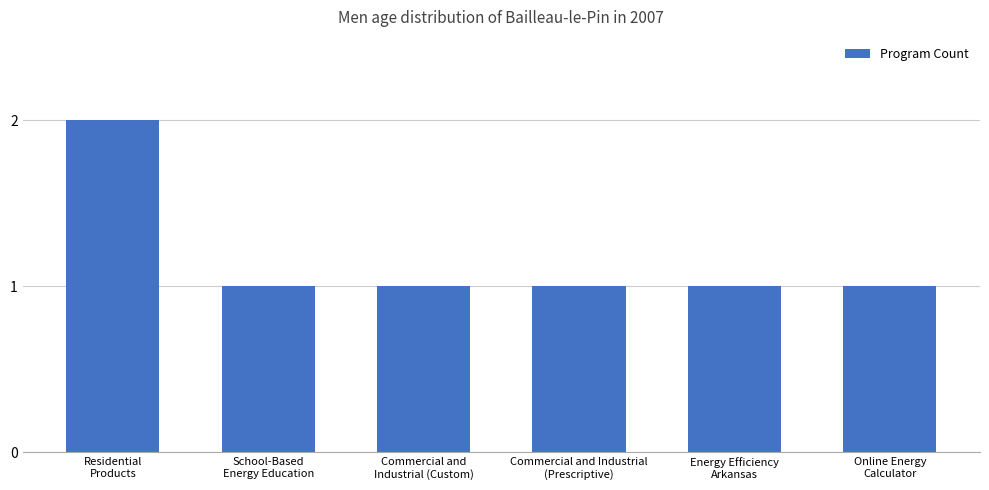

Read the value at Energy Efficiency
Arkansas.

1